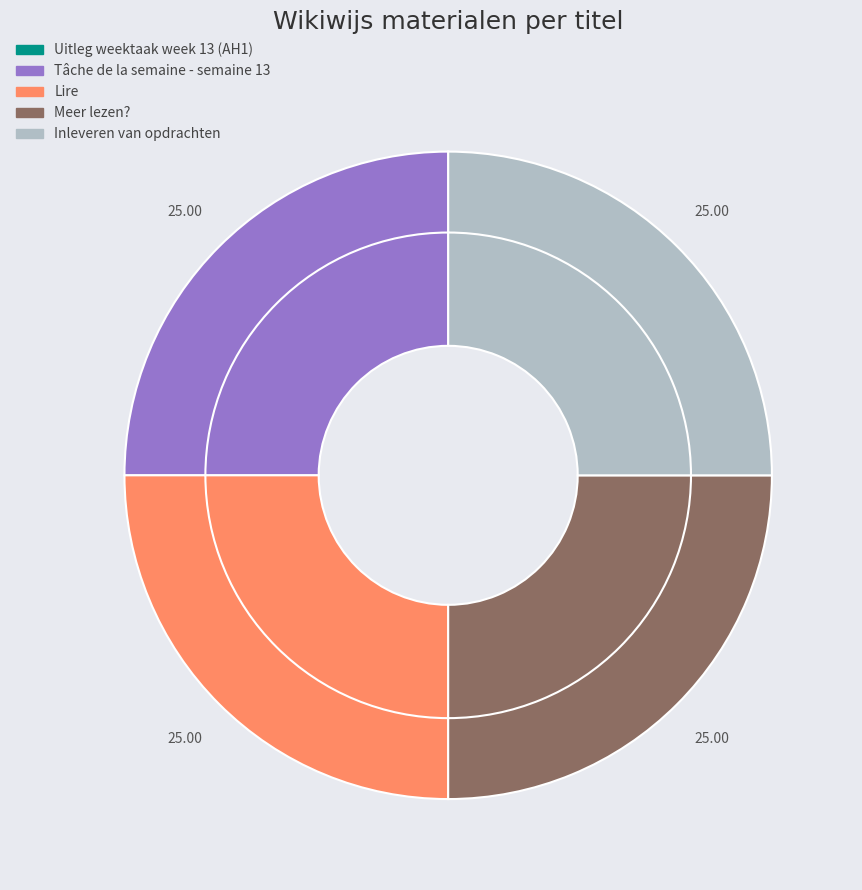

What is the largest slice in the pie chart?

Inleveren van opdrachten